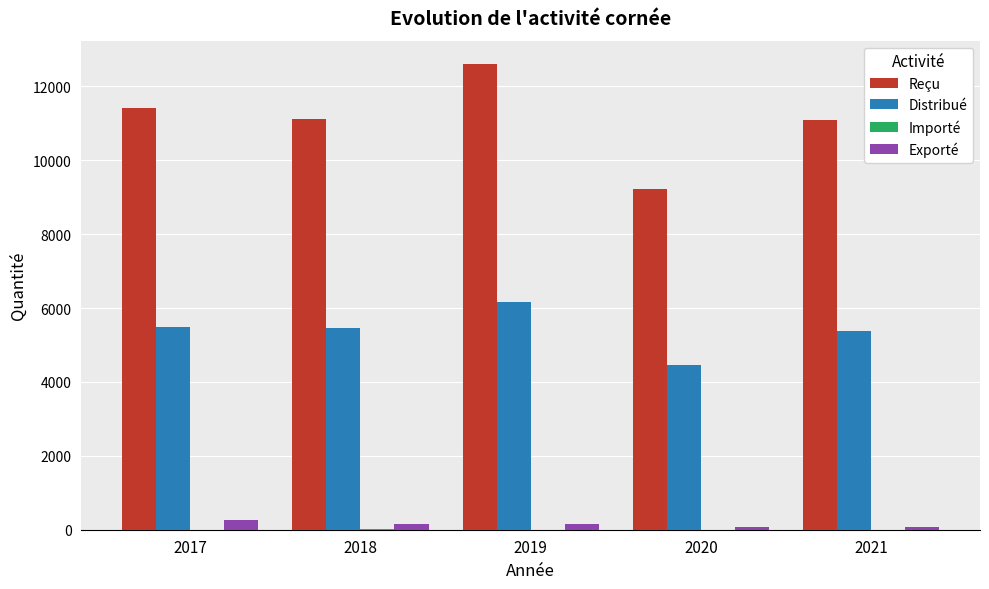

What is the sum of the Distribué values at 2018 and 2020?

9914